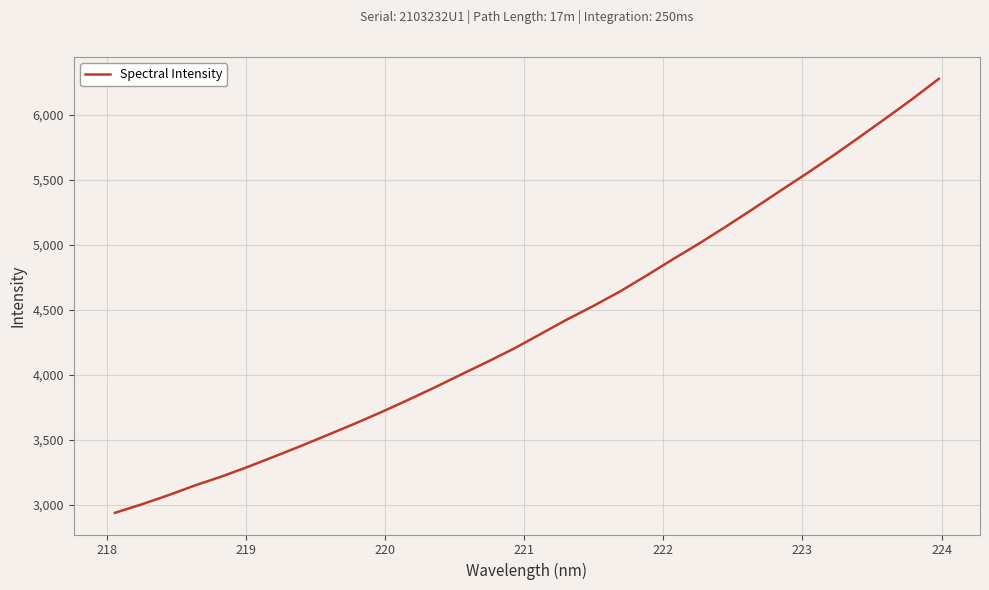

What is the smallest value displayed?

2940.3